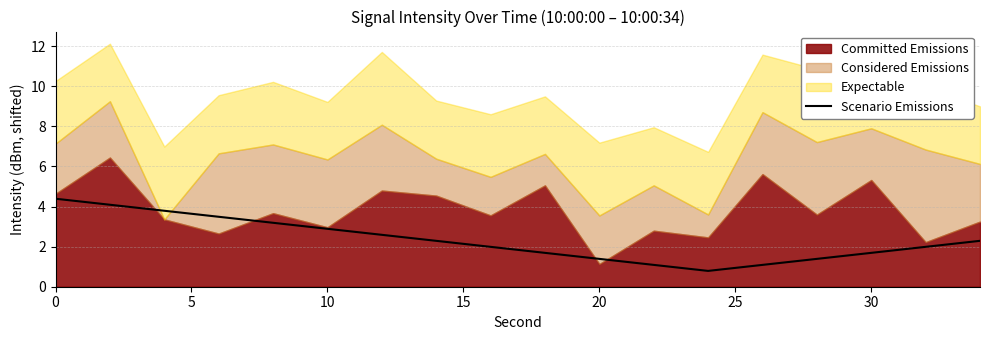

The value of Scenario Emissions at 0 is 4.4. True or false?

True